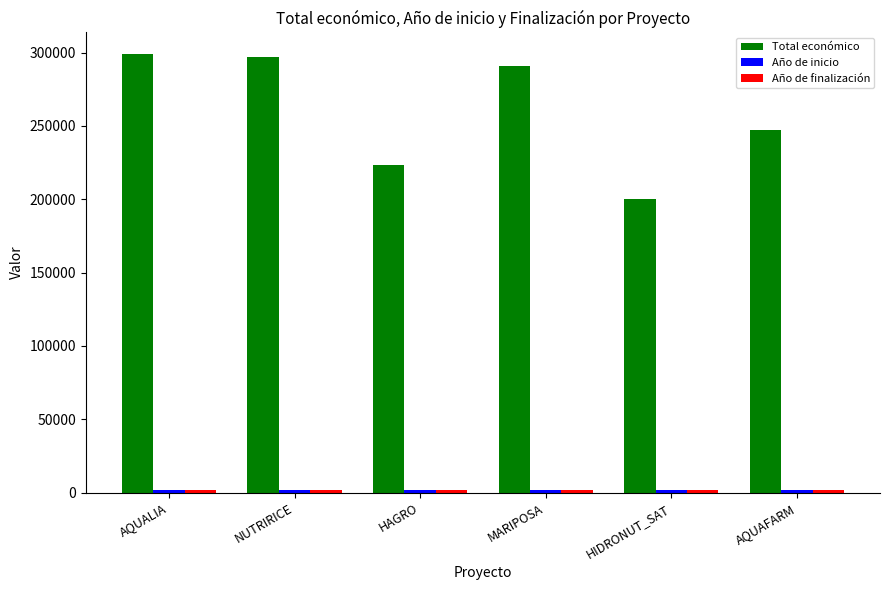

What is the maximum value shown in the chart?

298790